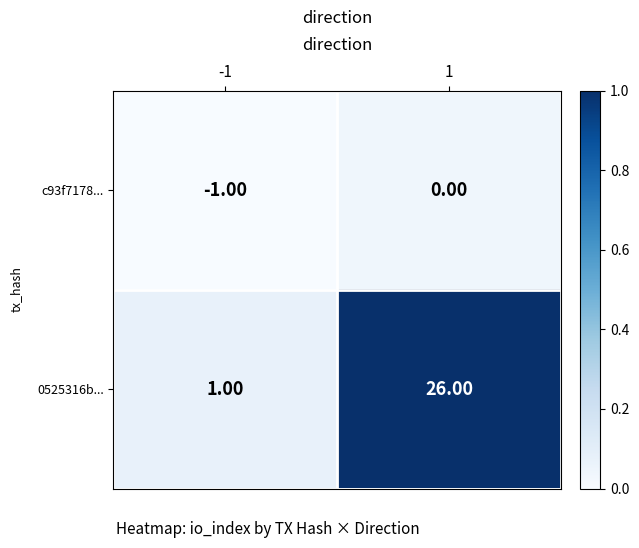

Which series has the largest total across all categories?

0525316b...